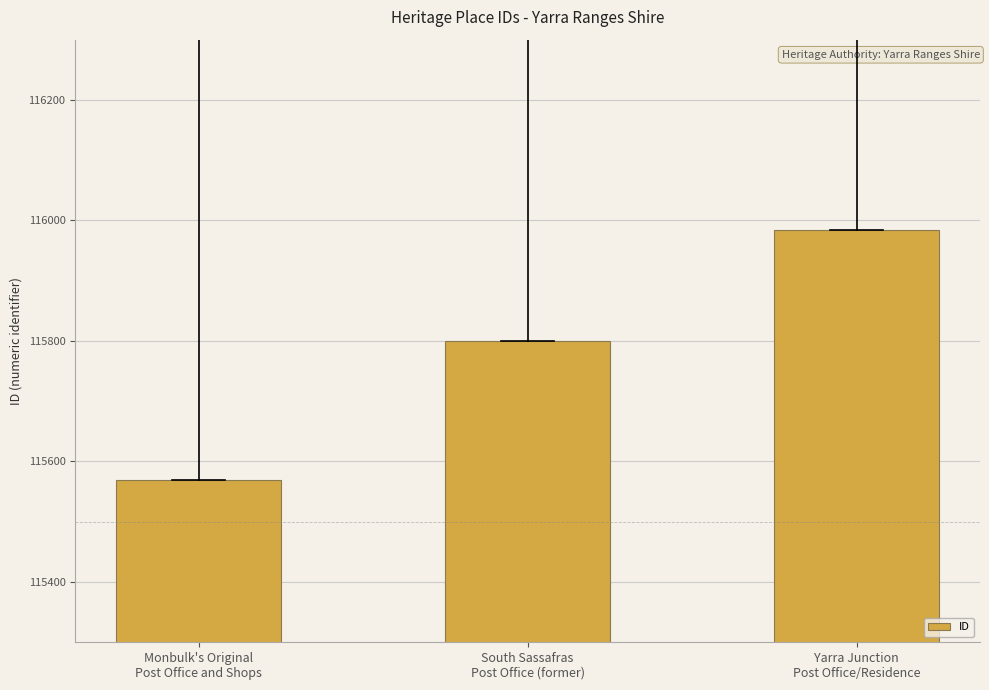

How many data points are less than 115800?

1